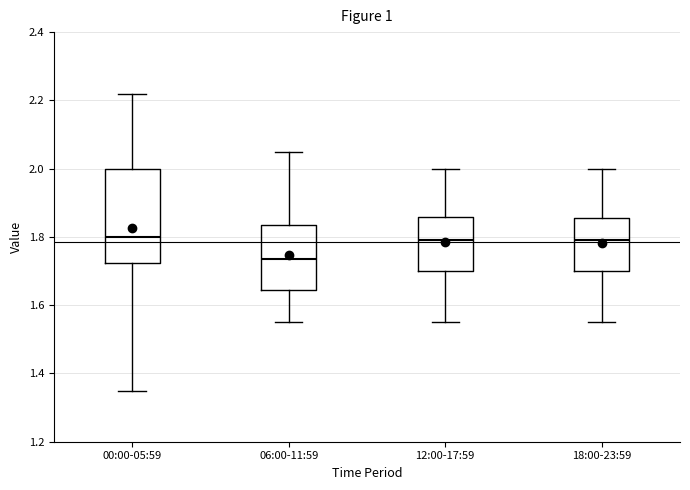

Reading left to right, read every box against the y-axis: the position of its median line, the range the box covers, and the ends of its whiskers. The values are not printed on the chart, so give them approximately, as read against the axis.

00:00-05:59: median 1.80, box 1.72 to 2.00, whiskers 1.36 to 2.22
06:00-11:59: median 1.74, box 1.64 to 1.84, whiskers 1.56 to 2.06
12:00-17:59: median 1.80, box 1.70 to 1.86, whiskers 1.56 to 2.00
18:00-23:59: median 1.80, box 1.70 to 1.86, whiskers 1.56 to 2.00